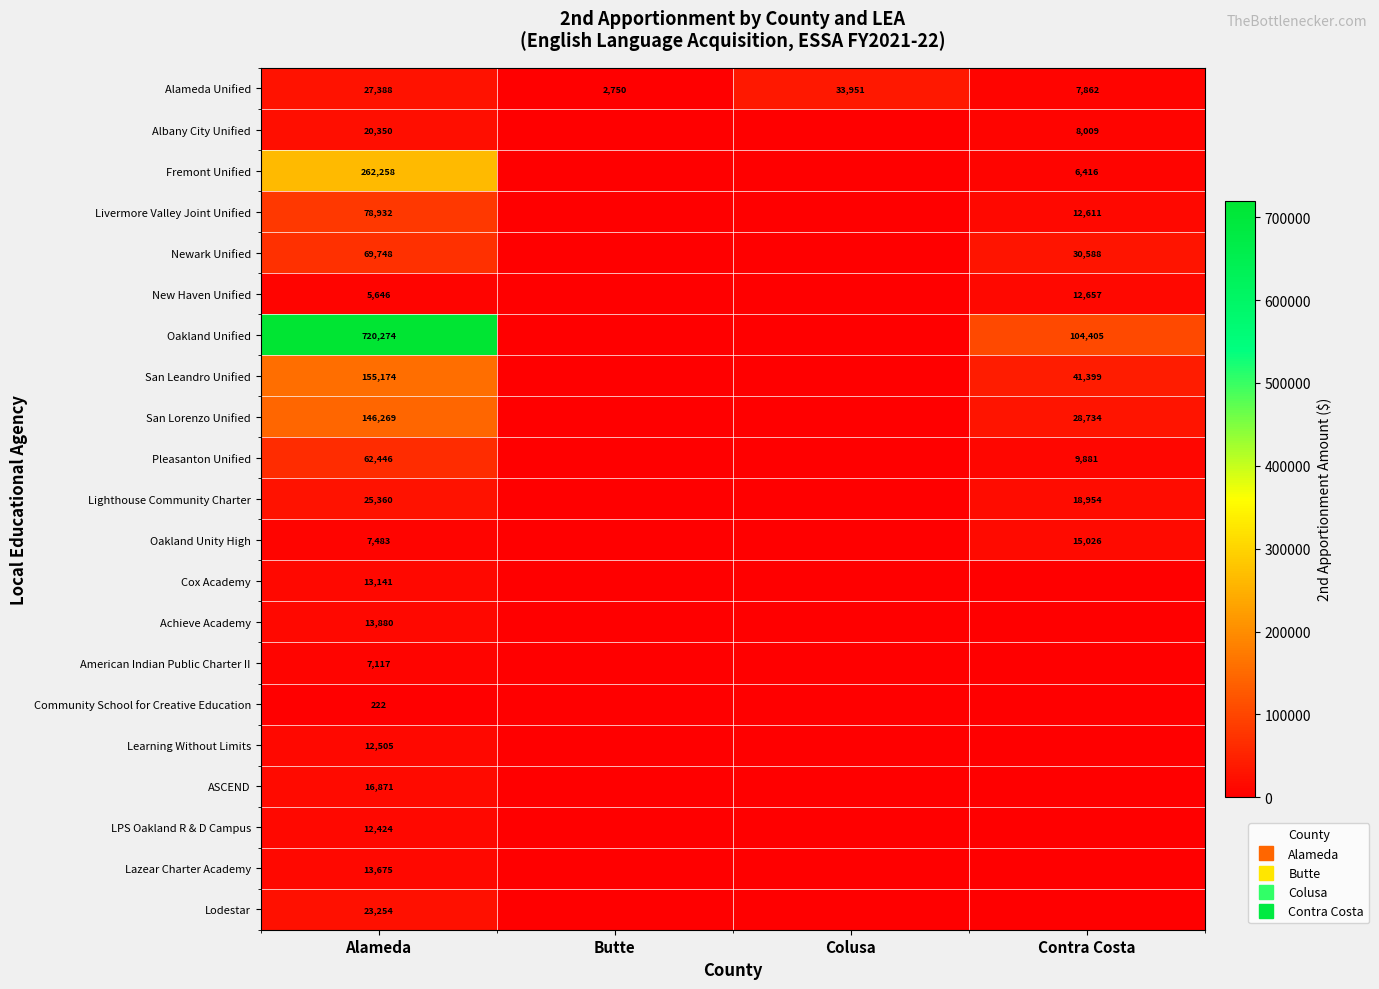

The value of Lazear Charter Academy at Butte is 5357. True or false?

False